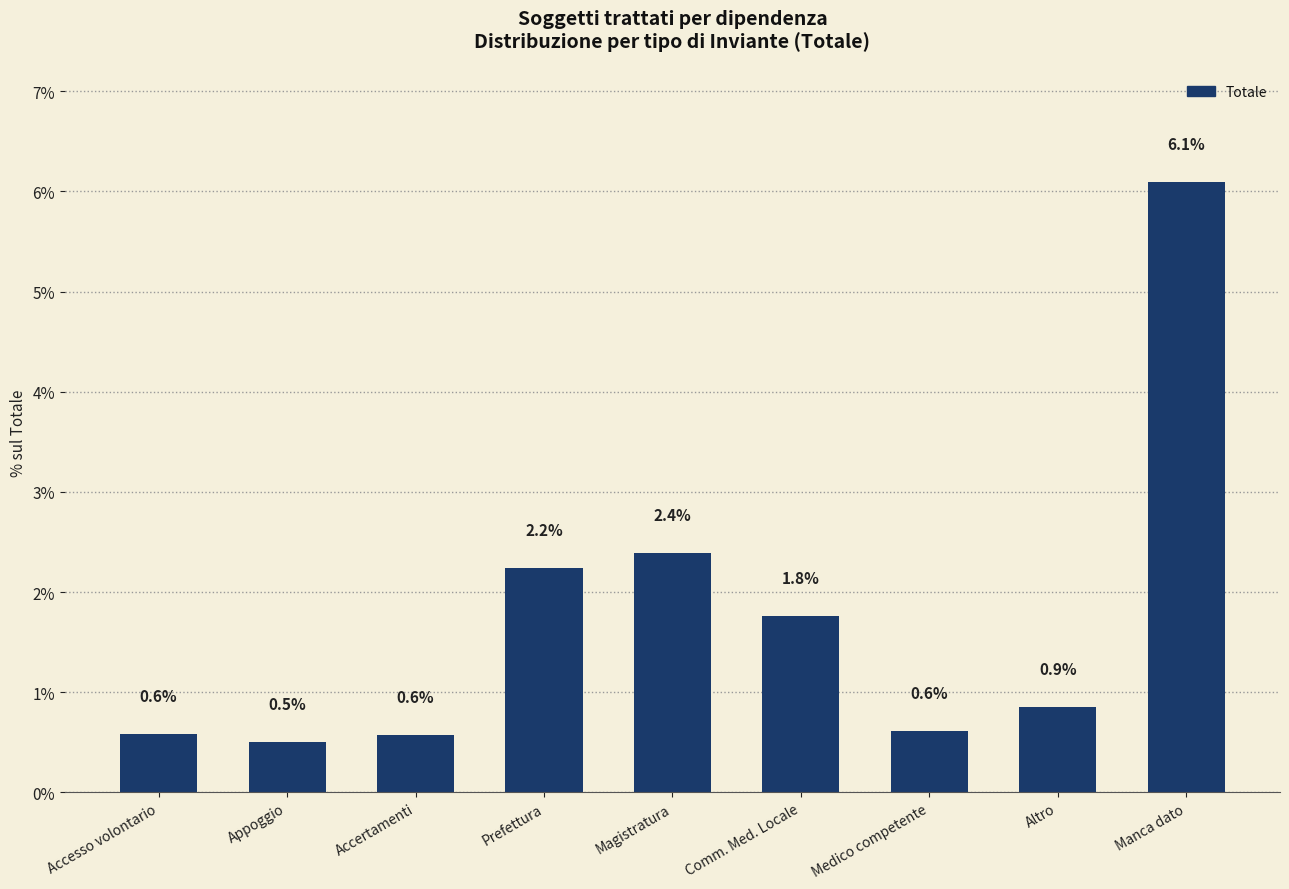

Which has a higher value, Accesso volontario or Altro?

Altro